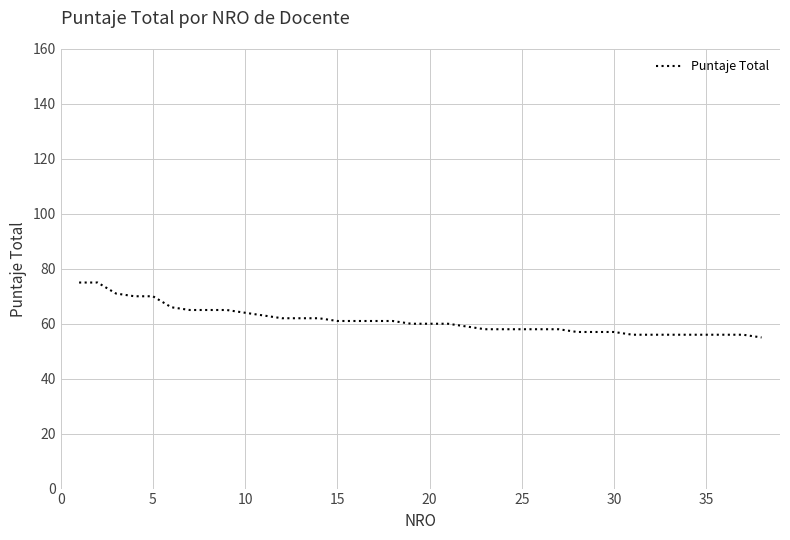

What is the minimum value shown in the chart?

55